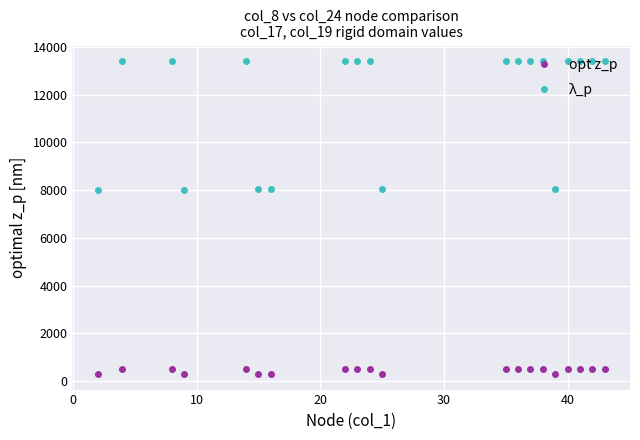

What is the highest value of the λ_p series?

13406.2